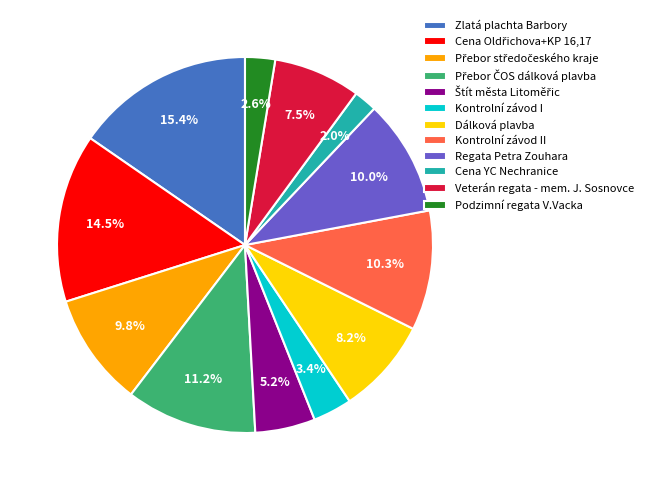

What is the largest slice in the pie chart?

Zlatá plachta Barbory